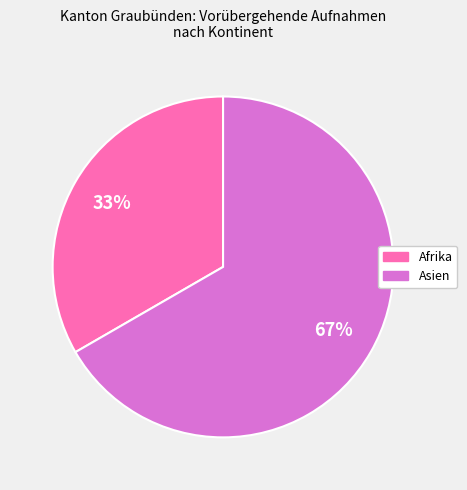

To the nearest percent, what is the average slice percentage?

50%